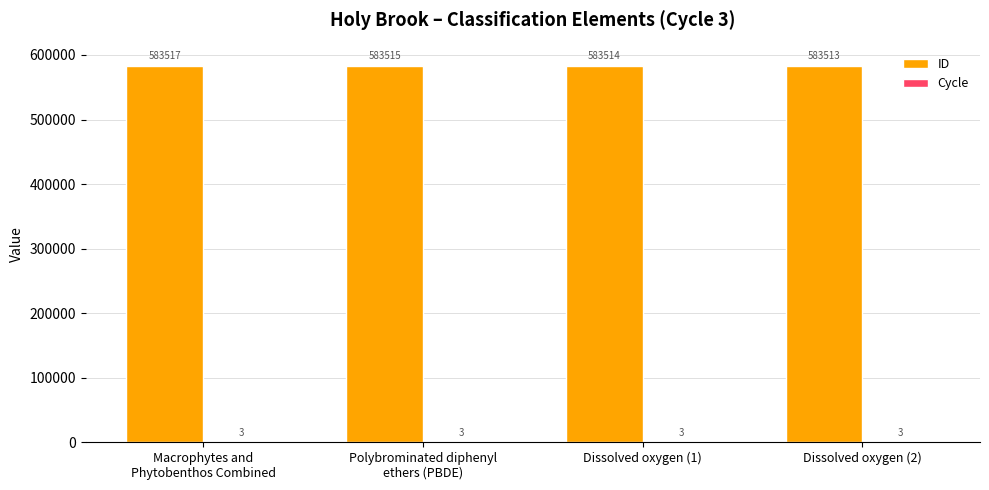

True or false: ID has a value of 1044283 at Dissolved oxygen (2).

False